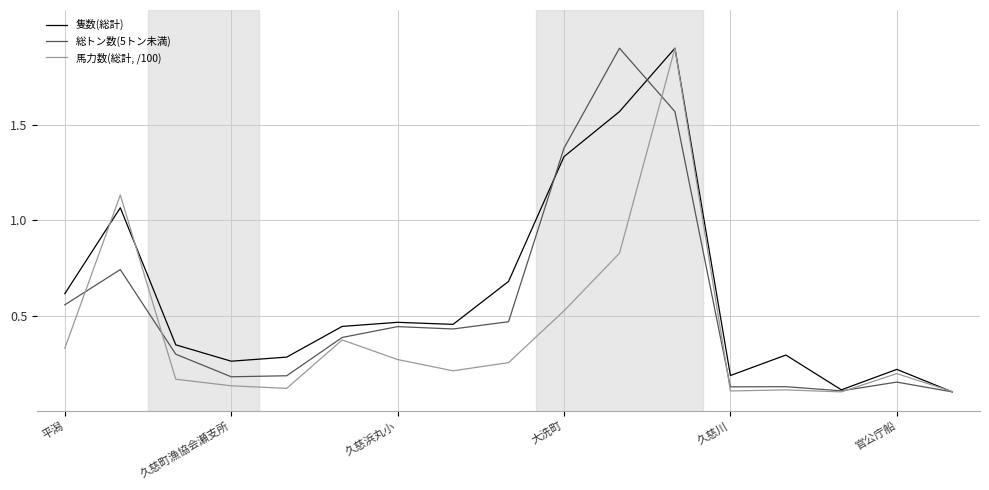

List the series in order of their overall mean, lowest first.

馬力数(総計, /100), 総トン数(5トン未満), 隻数(総計)